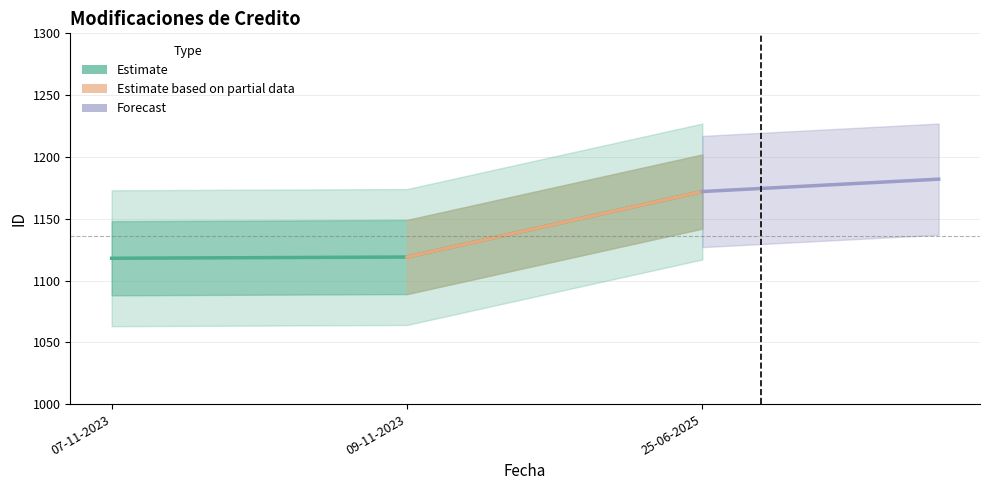

What is the average value?

1136